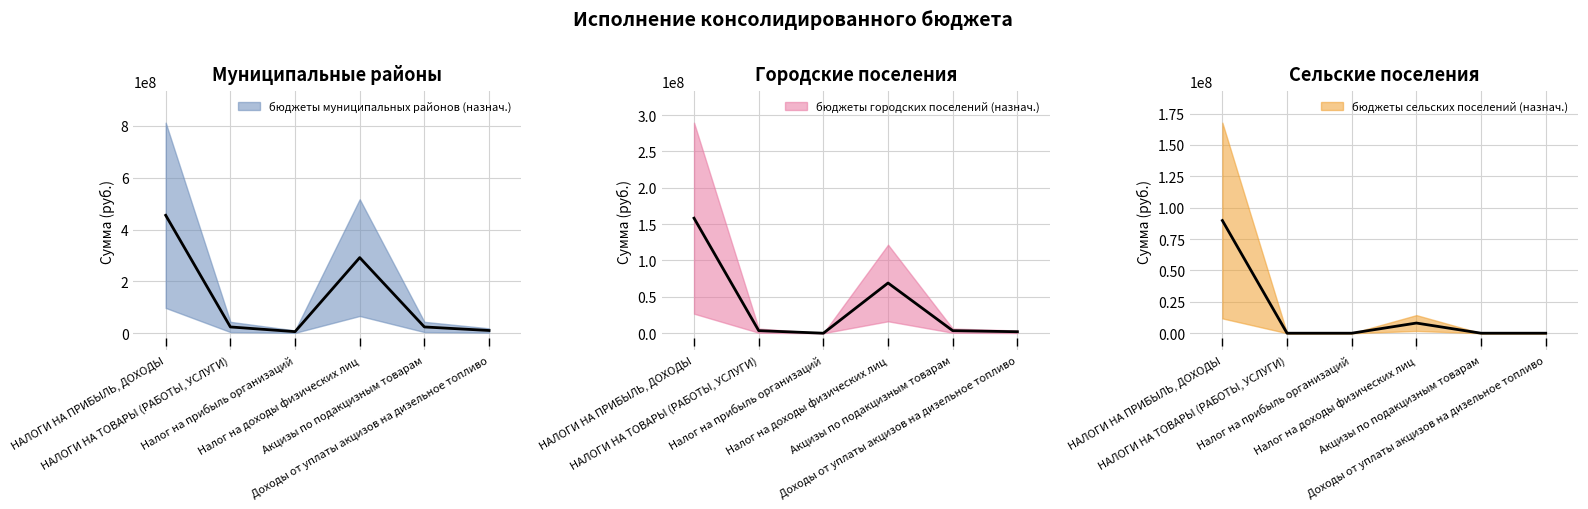

True or false: бюджеты городских поселений (назнач.) and бюджеты муниципальных районов (назнач.) intersect in this chart.

False